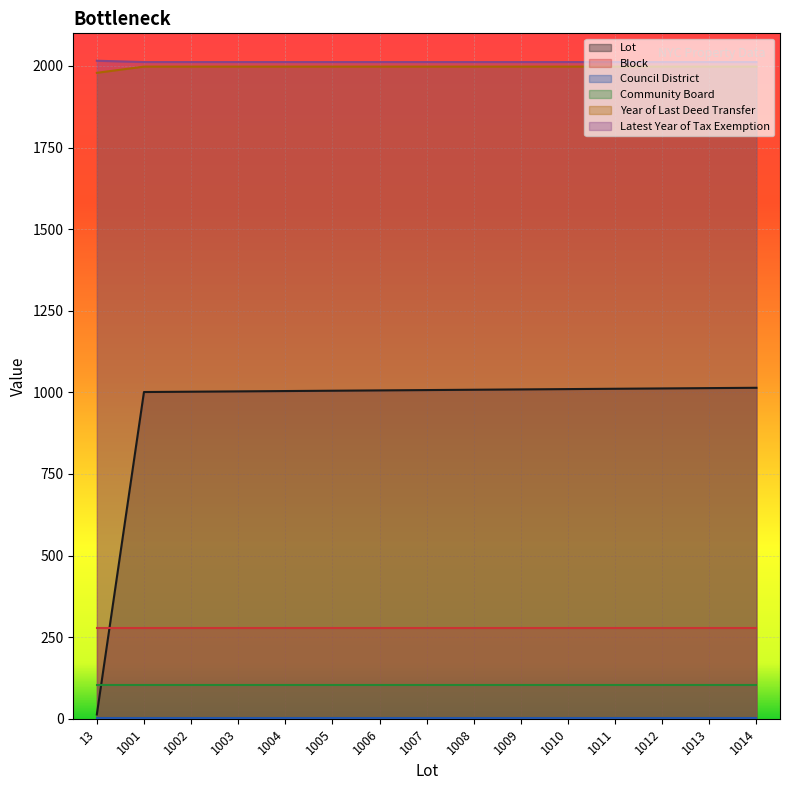

Between 1007 and 1008, which series saw the biggest shift?

Lot